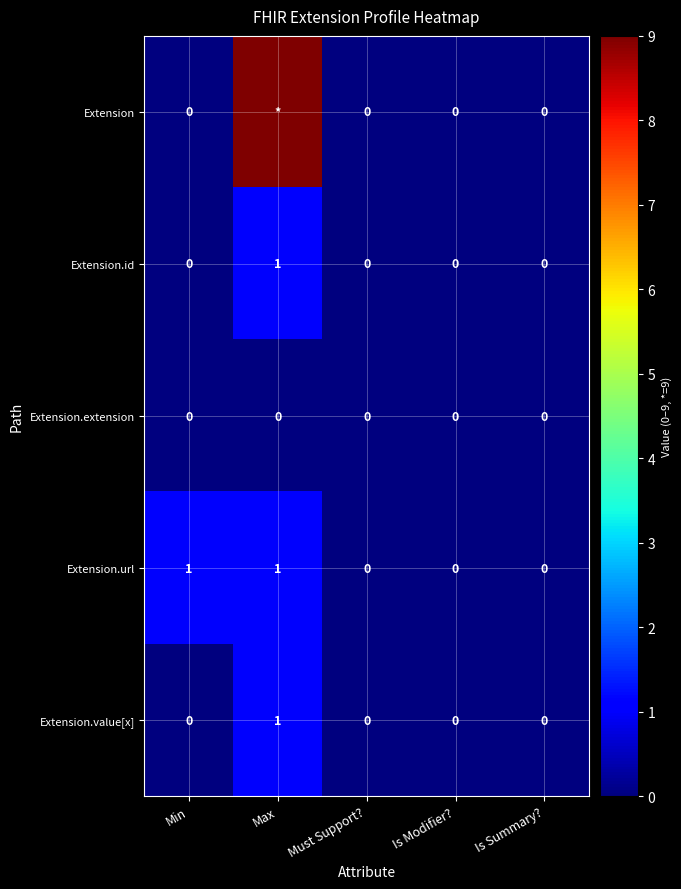

What is the total value across all series at Min?

1